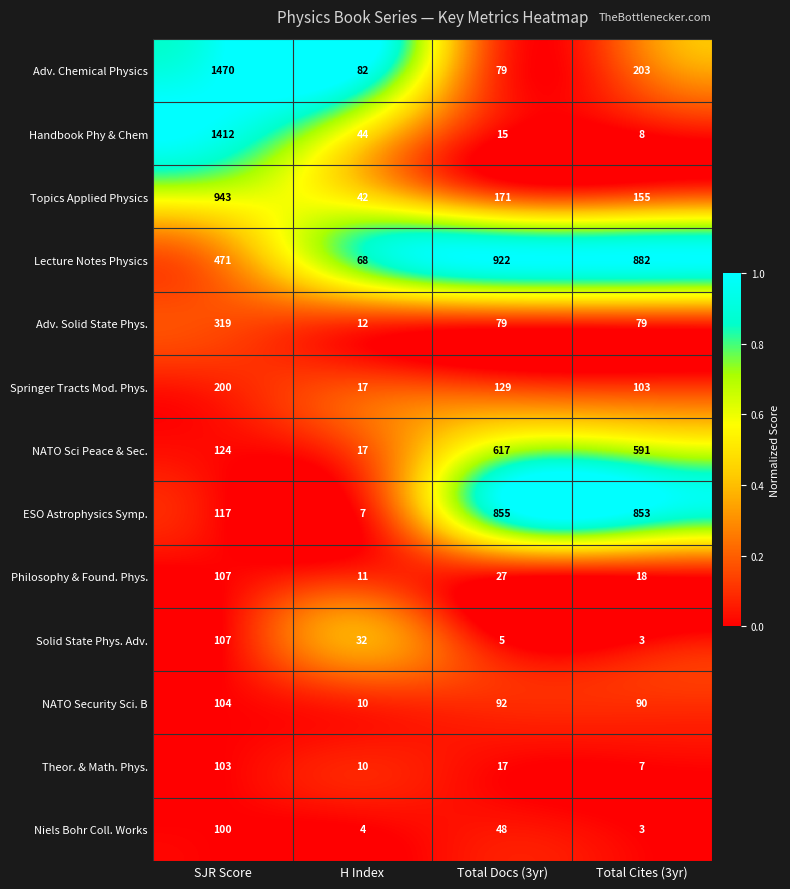

What is the difference between the highest and lowest values at SJR Score?

1370